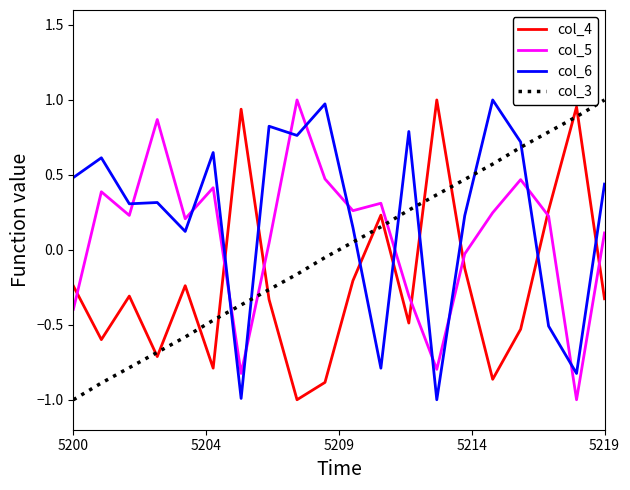

Which series ends up on top after the final intersection of col_4 and col_5?

col_5